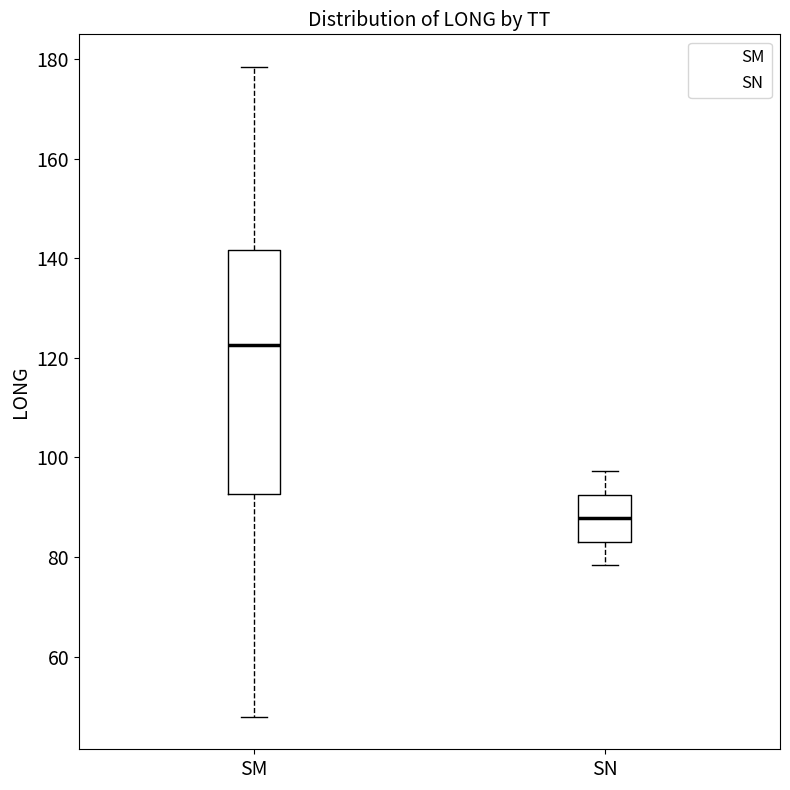

Reading left to right, transcribe this box plot: for each box, give where its median line is, the range the box spans, and where its two whiskers end, as read against the y-axis. The values are not printed on the chart, so give them approximately, as read against the axis.

SM: median 122, box 92 to 142, whiskers 48 to 178
SN: median 88, box 84 to 92, whiskers 78 to 98